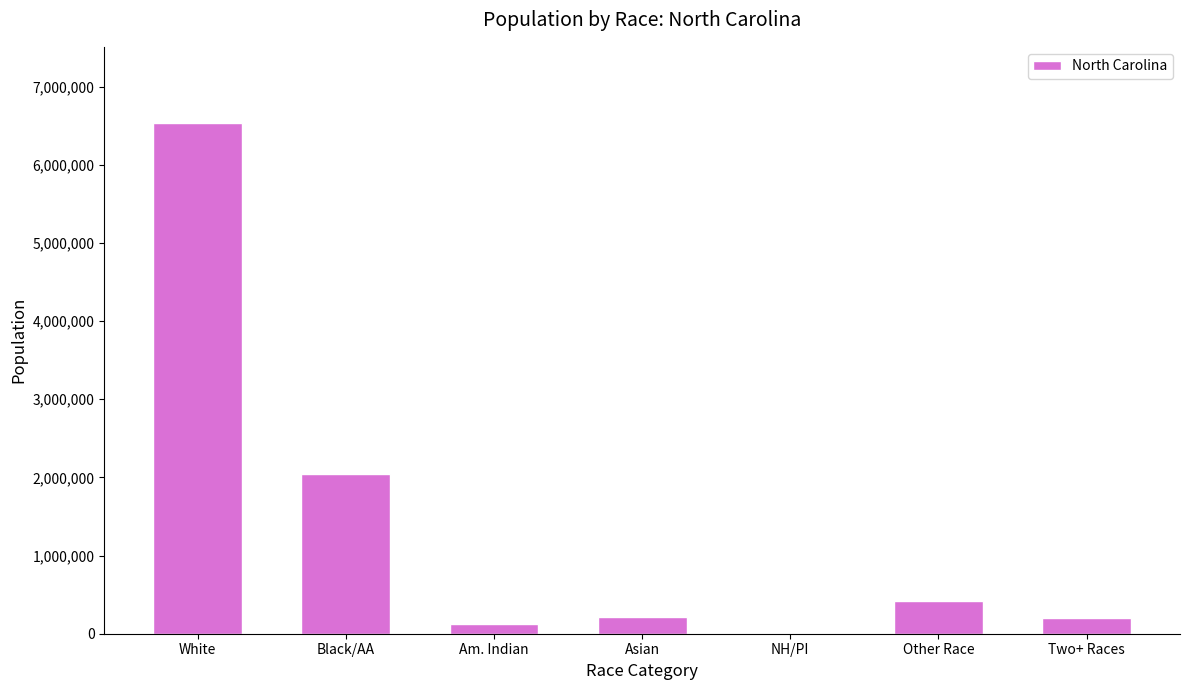

What is the sum of the values at Asian and White?

6737912